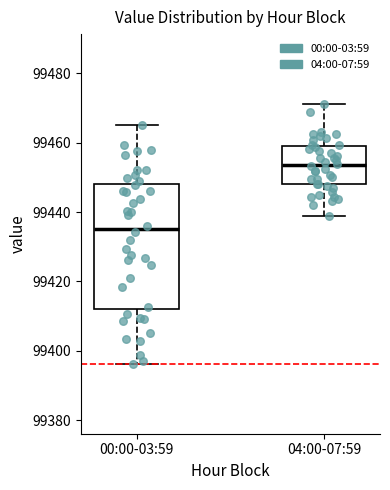

Which box is the tallest, from its lower edge to its upper edge?

00:00-03:59